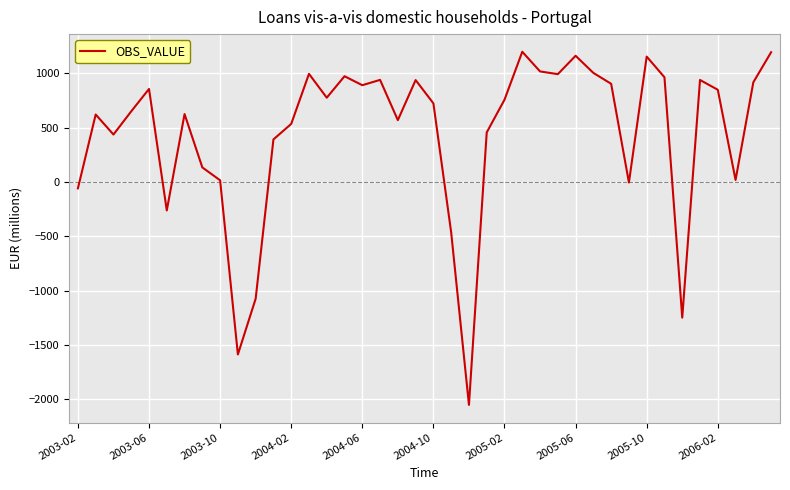

What is the smallest value displayed?

-2051.9